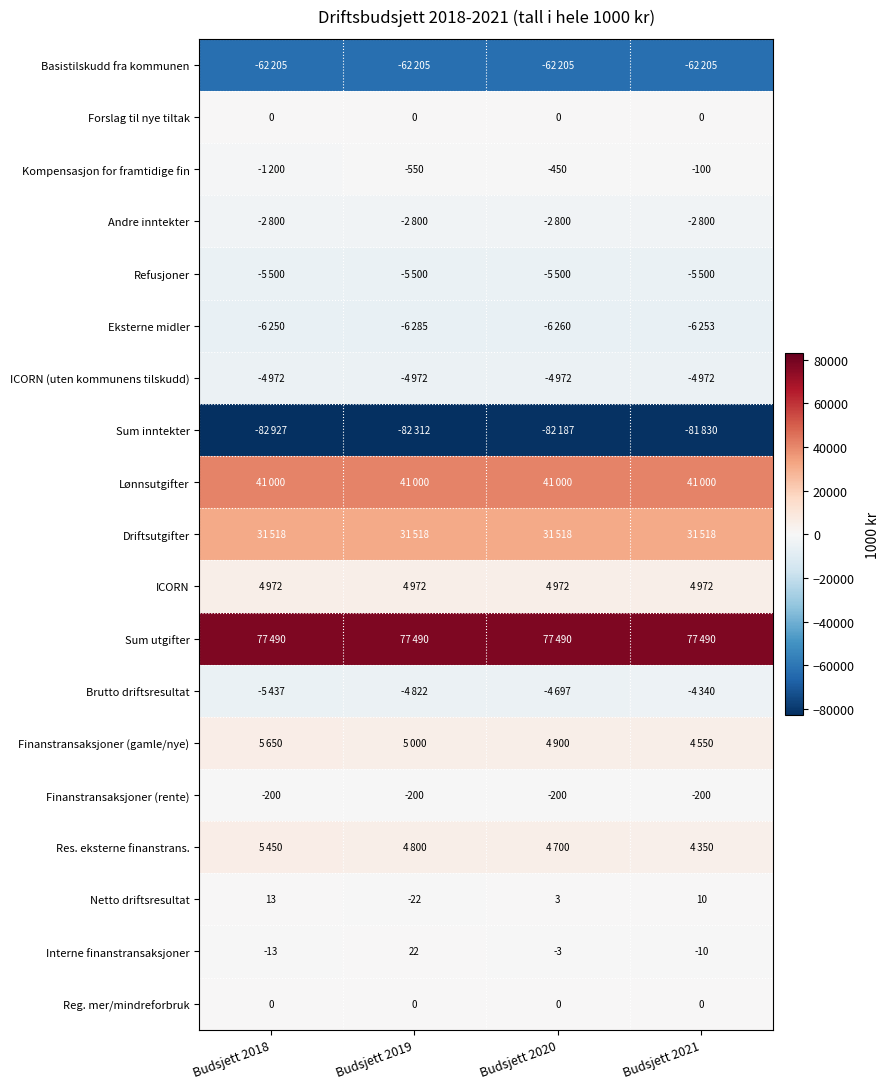

At which label is Finanstransaksjoner (rente) closest to -200?

Budsjett 2018